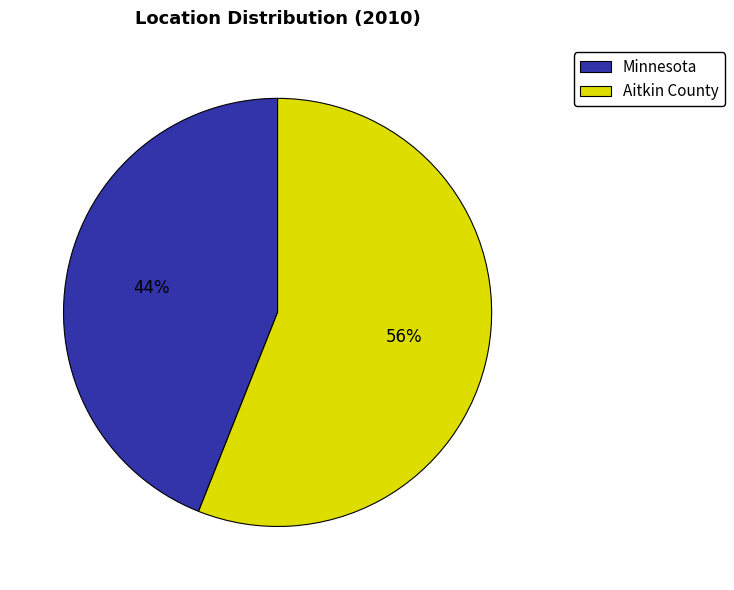

To the nearest percent, what percentage of the pie is Aitkin County?

56%